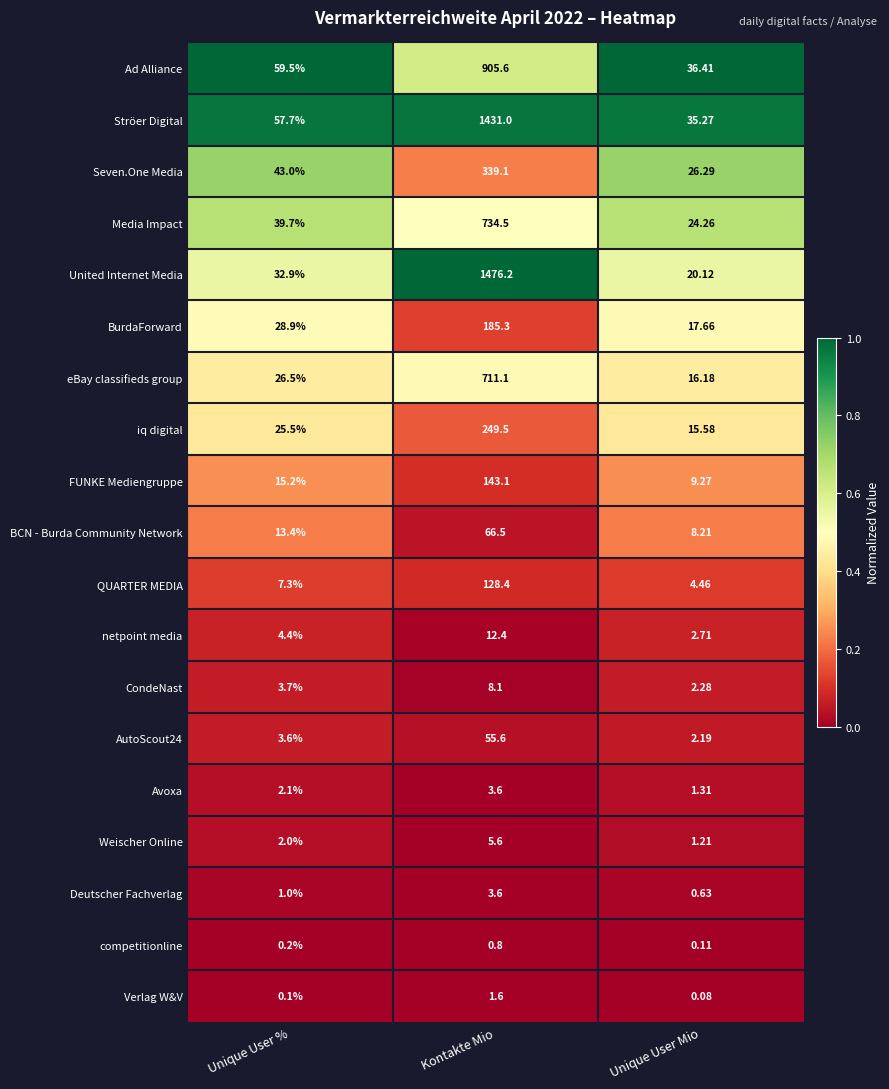

Where is competitionline nearest to the value 0?

Unique User Mio